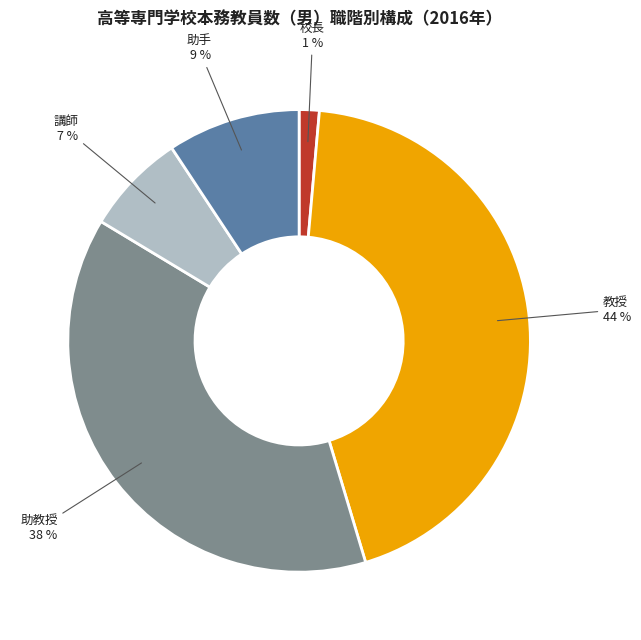

To the nearest percent, what is the average slice percentage?

20%